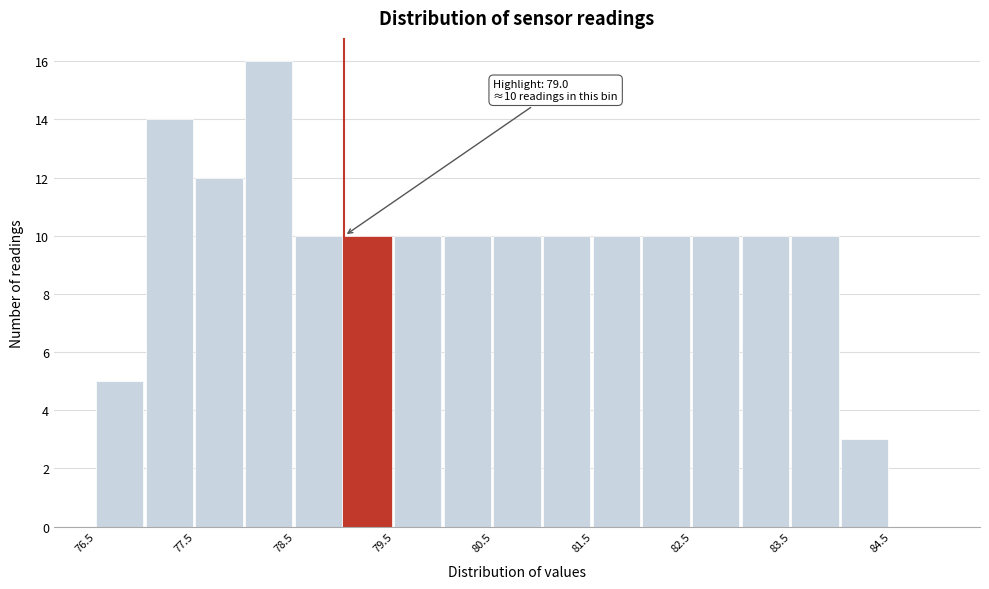

Which range on the x-axis has the tallest bar?

78.0 to 78.5